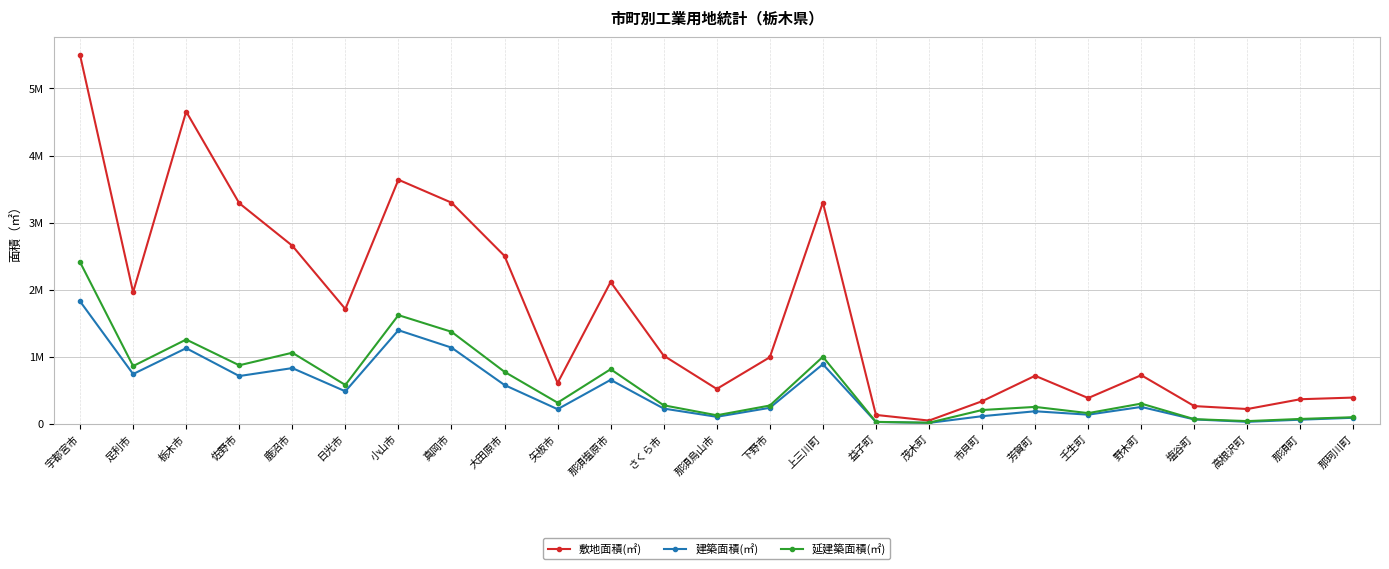

Which series has the largest total across all categories?

敷地面積(㎡)